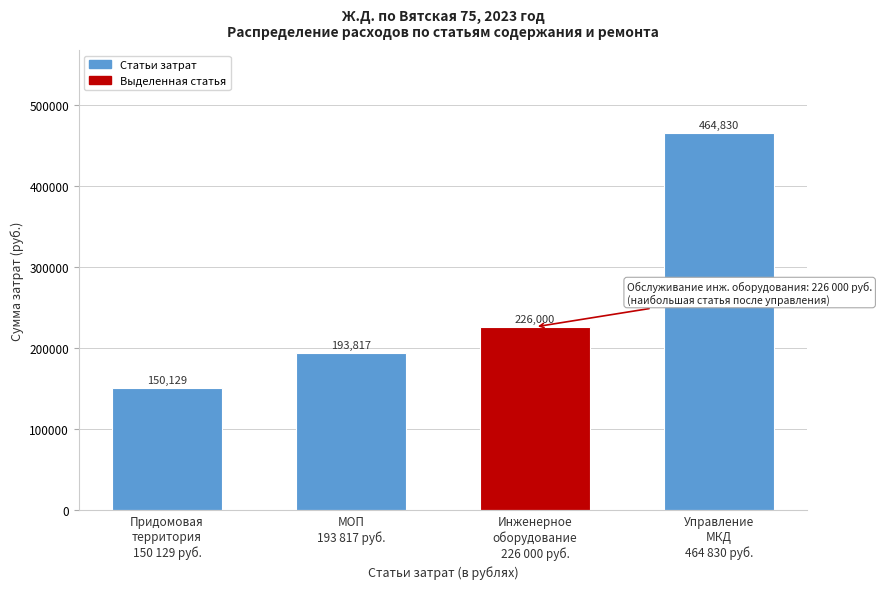

What is the average value?

258694.0